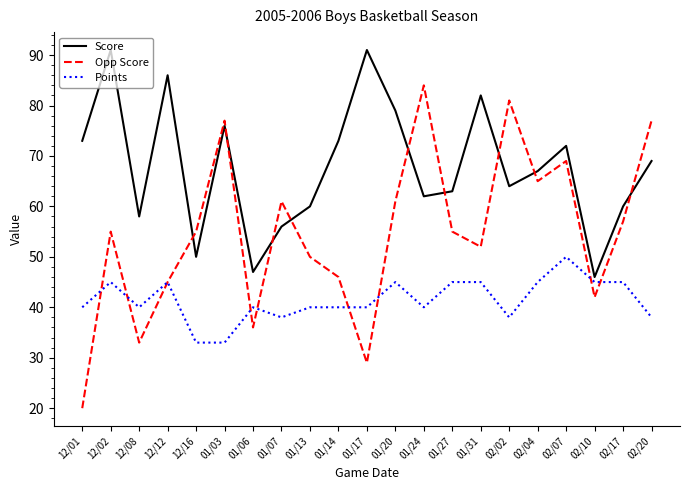

What position from the right is 12/01?

21